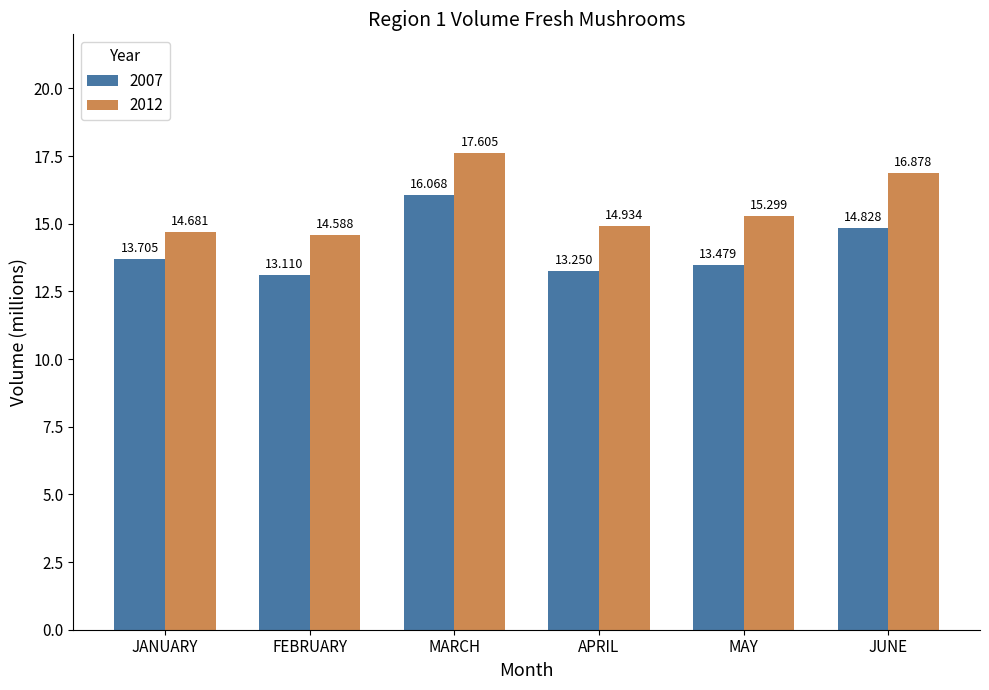

Which label corresponds to the largest value in the chart?

MARCH